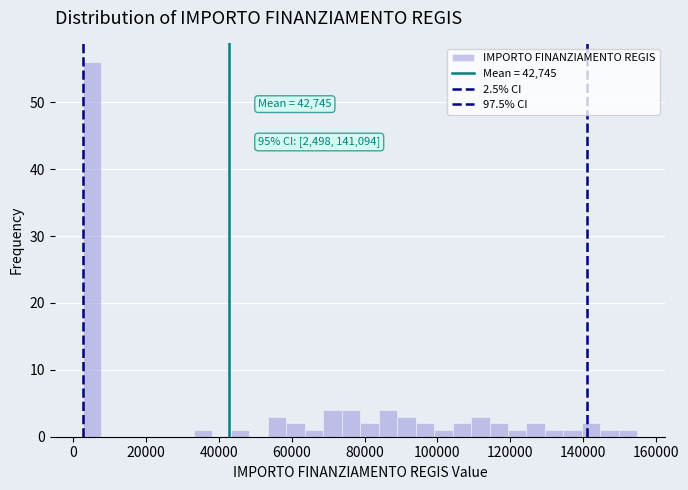

Read against the x-axis, roughly where is the centre of the tallest bar?

6000